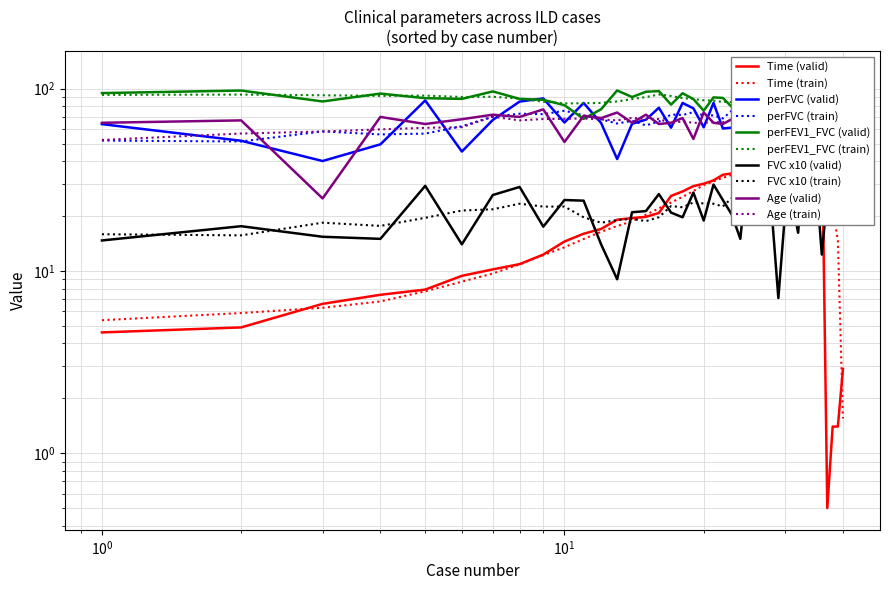

What is the sum of all perFVC values?

2963.5